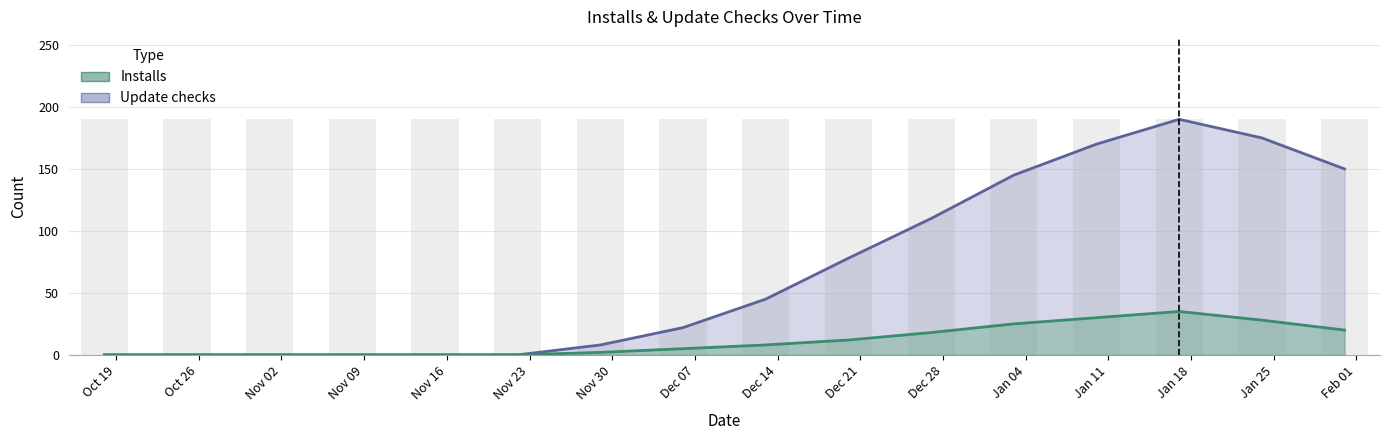

What is the spread (max minus min) of values at 2021-01-10?

140